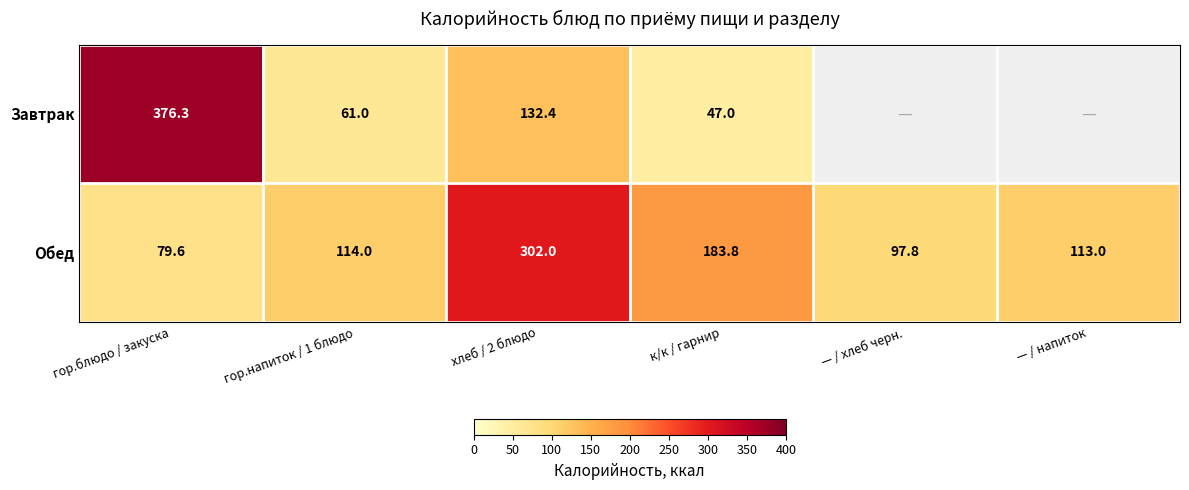

Where is Обед nearest to the value 190?

к/к / гарнир